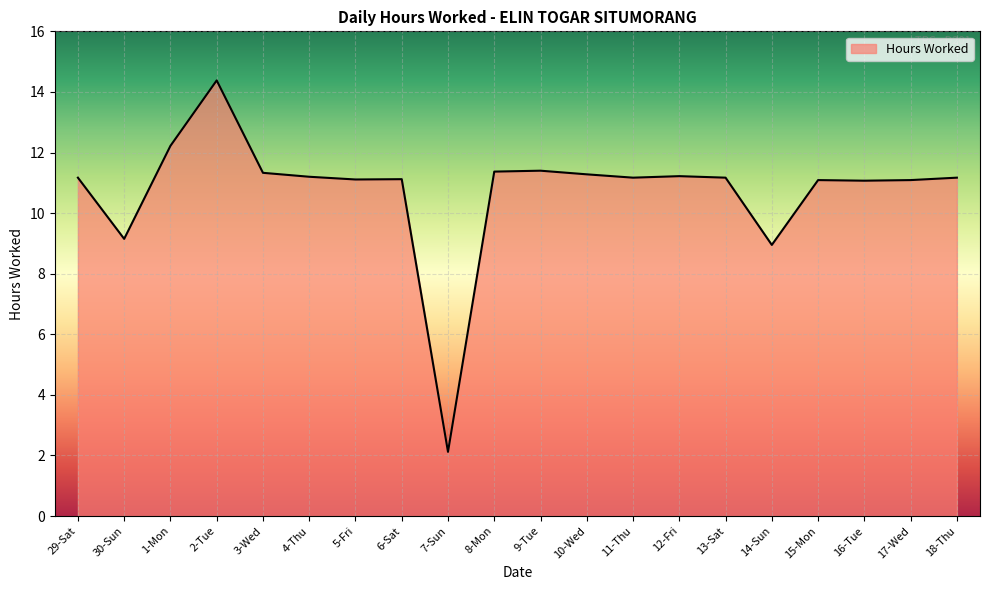

What is the minimum value shown in the chart?

2.1